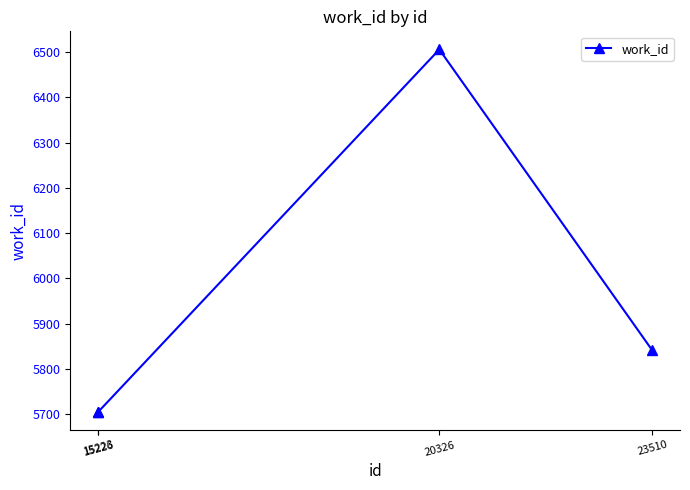

How many distinct data groups are displayed?

1